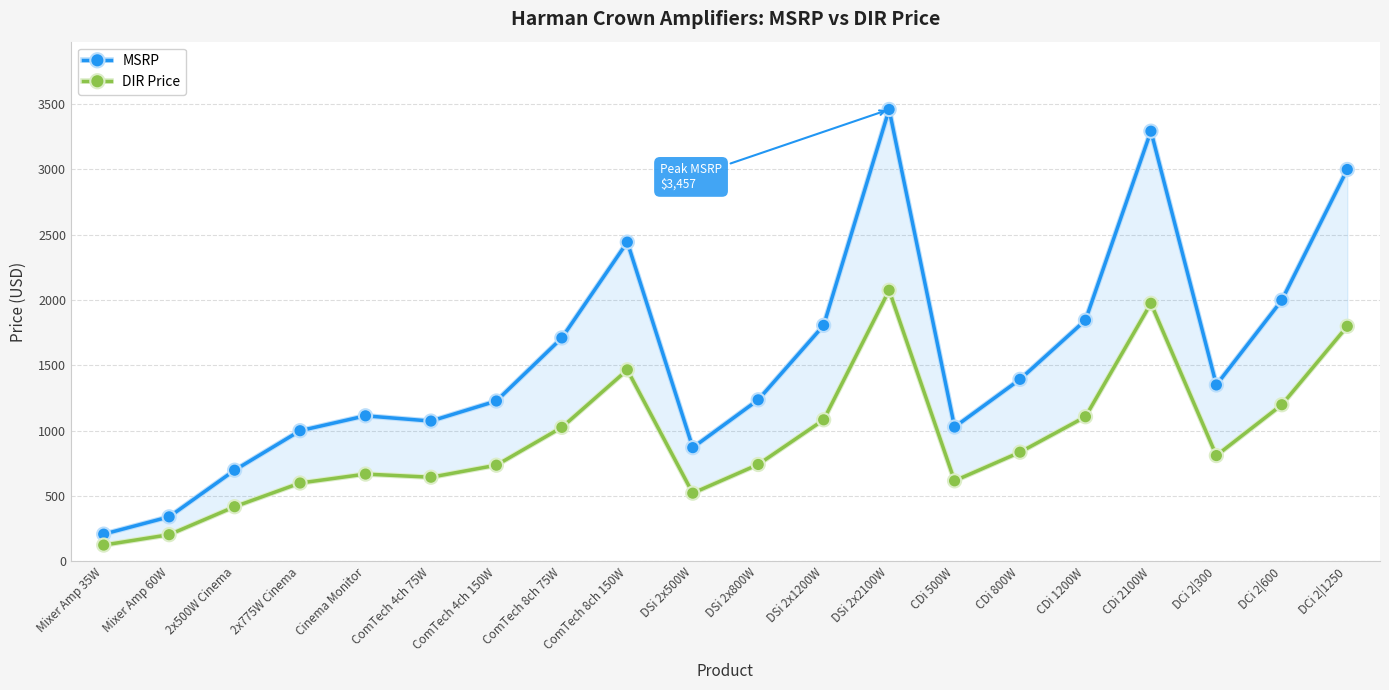

What position from the right is 2x500W Cinema?

18